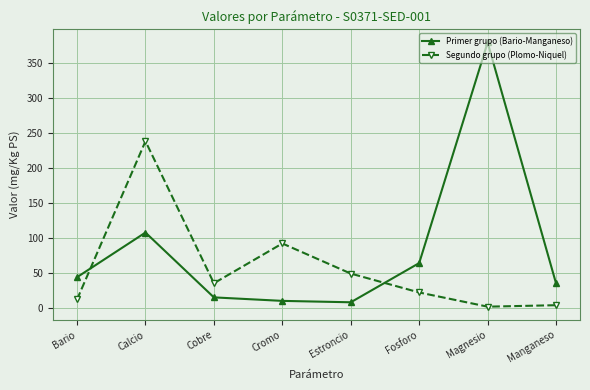

Read the Segundo grupo (Plomo-Niquel) value at Magnesio.

1.7